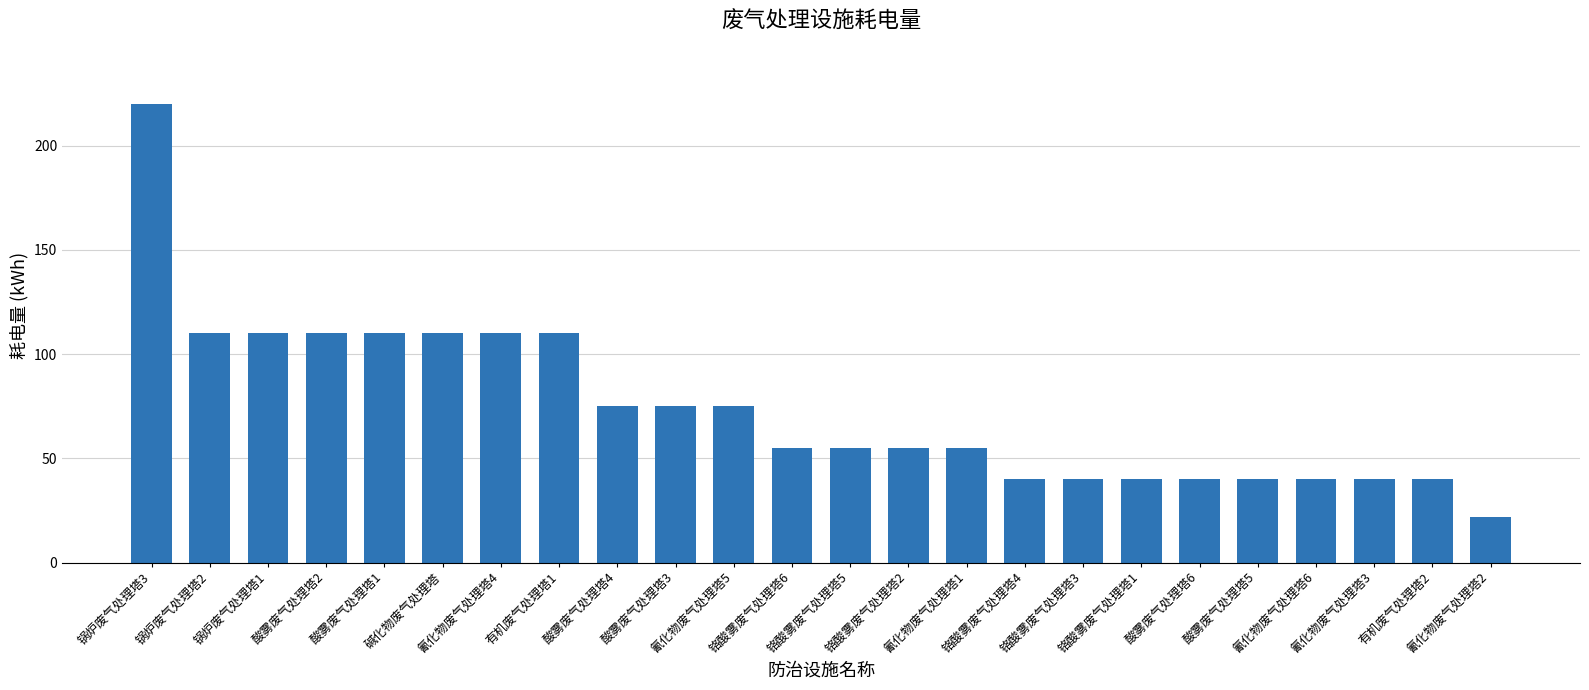

What is the label of the 21st bar from the right?

酸雾废气处理塔2